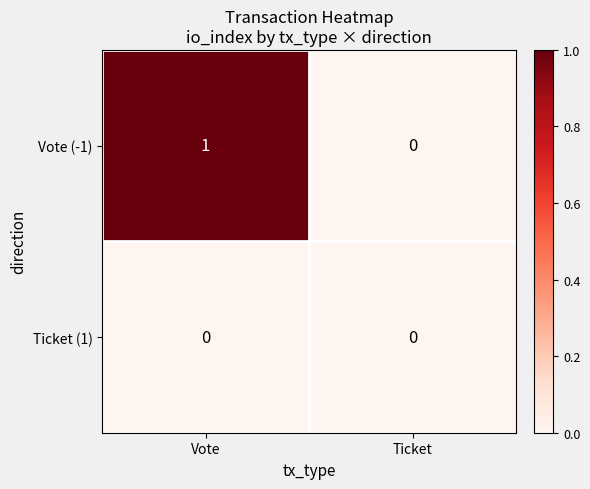

At which category does the chart reach its peak across all series?

Vote